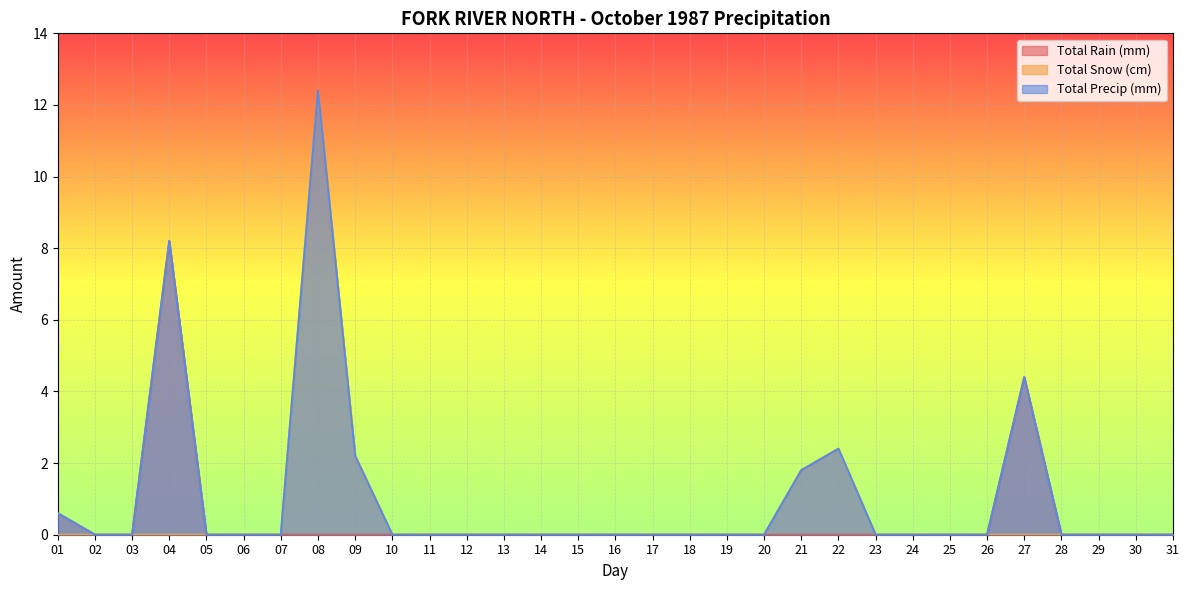

True or false: Total Snow (cm) and Total Rain (mm) cross at least once.

False